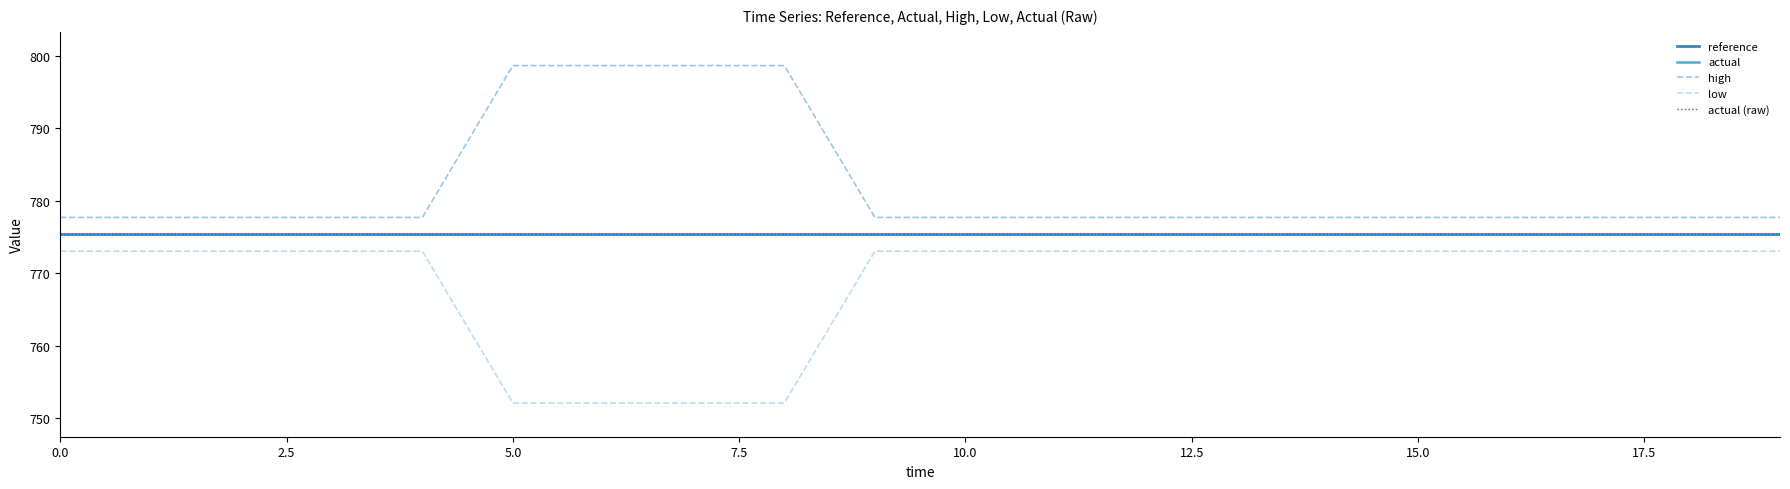

Is this an area chart (filled region under the line)?

No